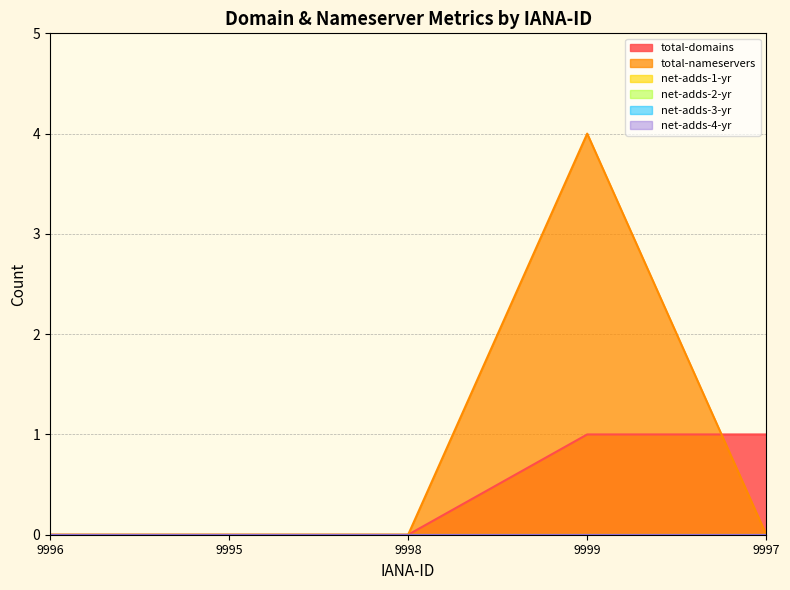

Which label corresponds to the smallest value in the chart?

9996